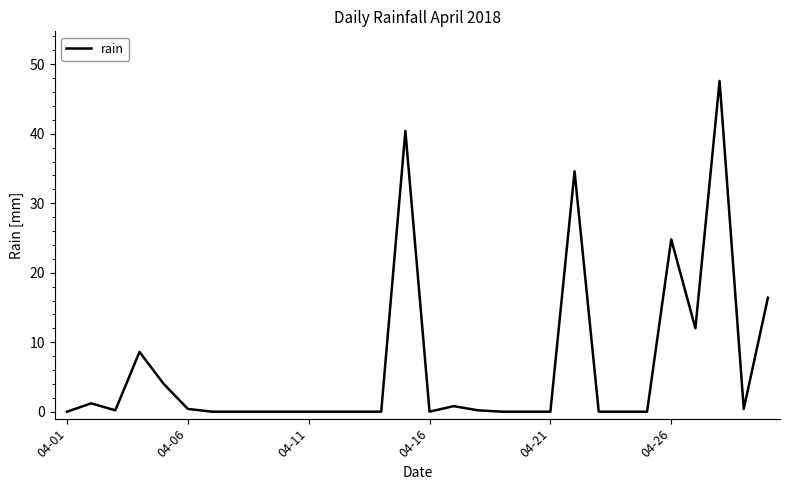

What is the average value?

6.4